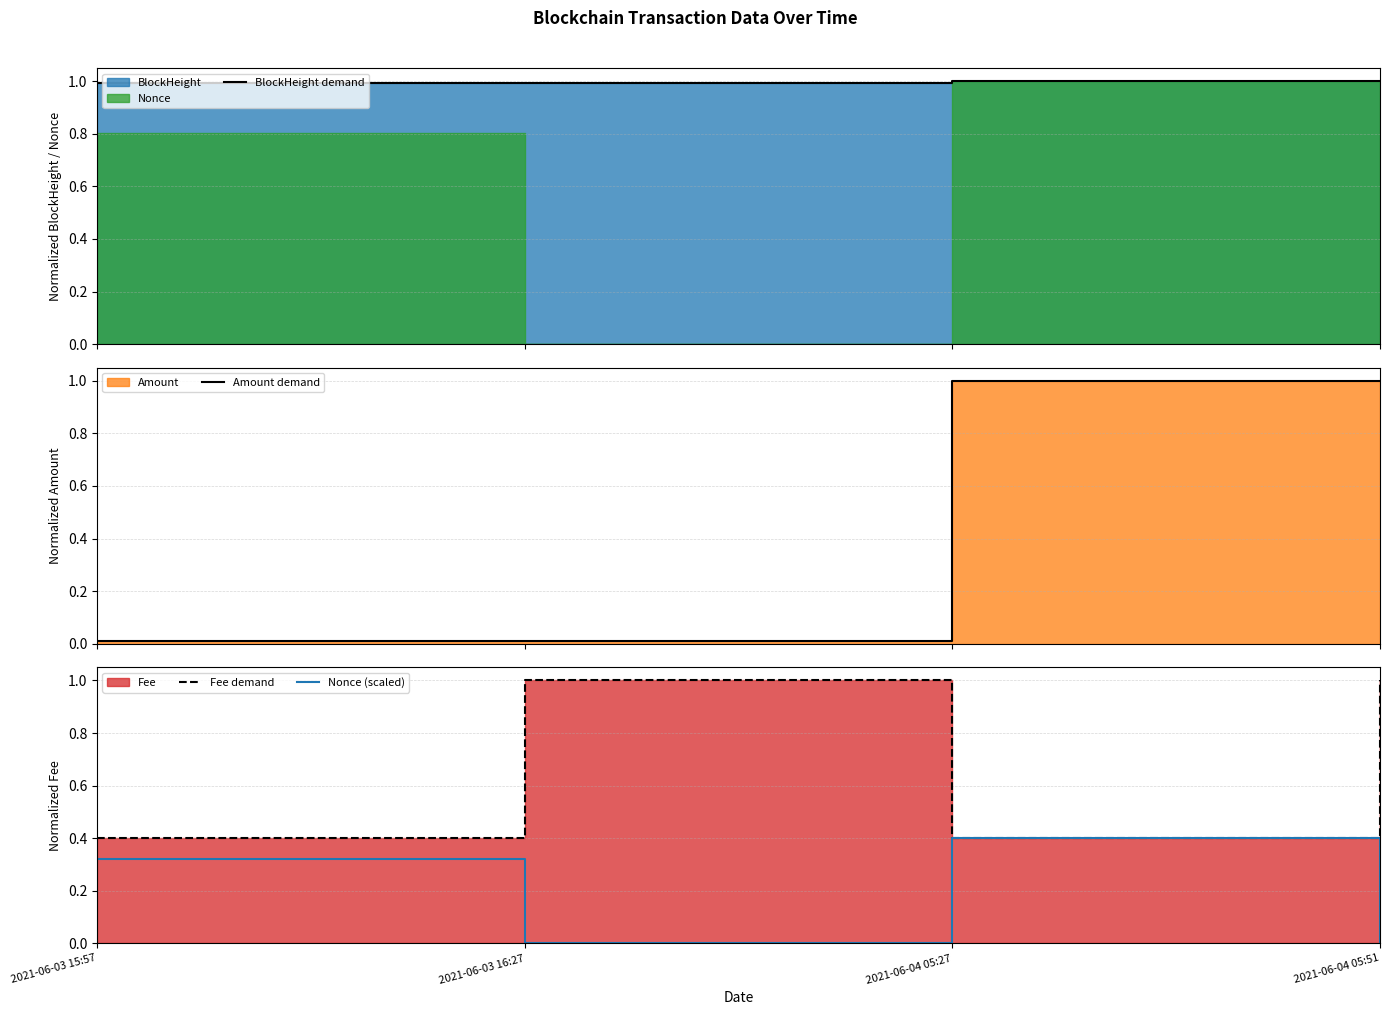

At which category does Nonce (scaled) reach its first local peak?

2021-06-04 05:27